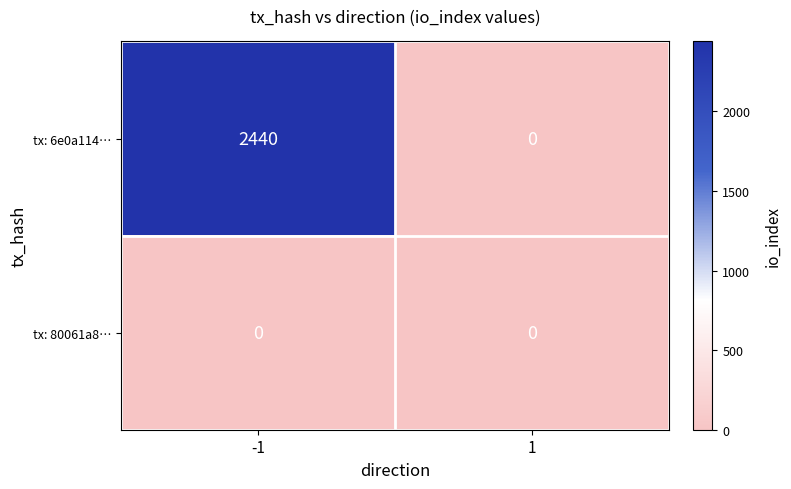

Reading right to left, transcribe all the data shown in this chart.

tx: 6e0a114…: 1=0	-1=2440
tx: 80061a8…: 1=0	-1=0